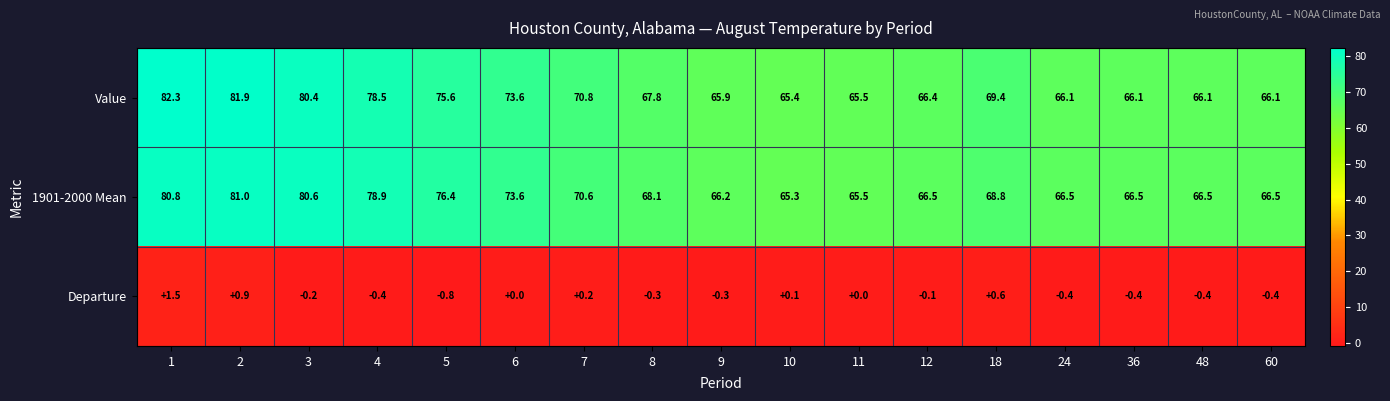

Which category has the highest value across all series?

1